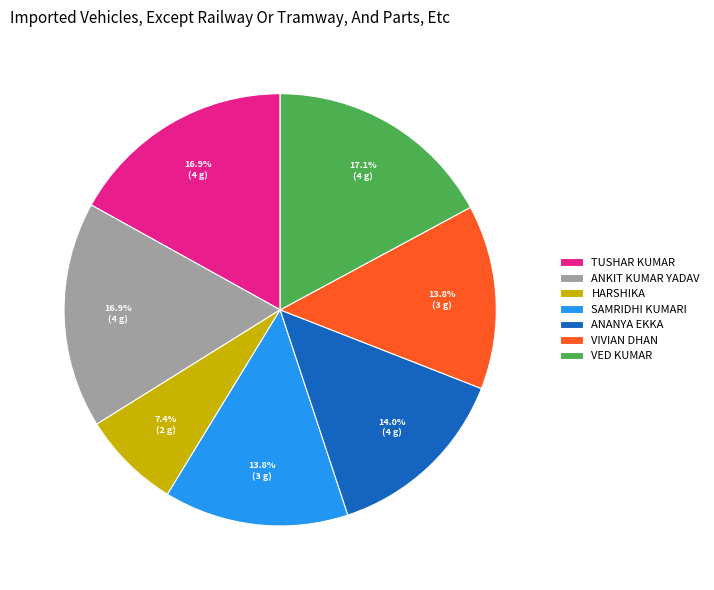

Approximately how many times larger is the value at TUSHAR KUMAR compared to ANANYA EKKA?

1.2